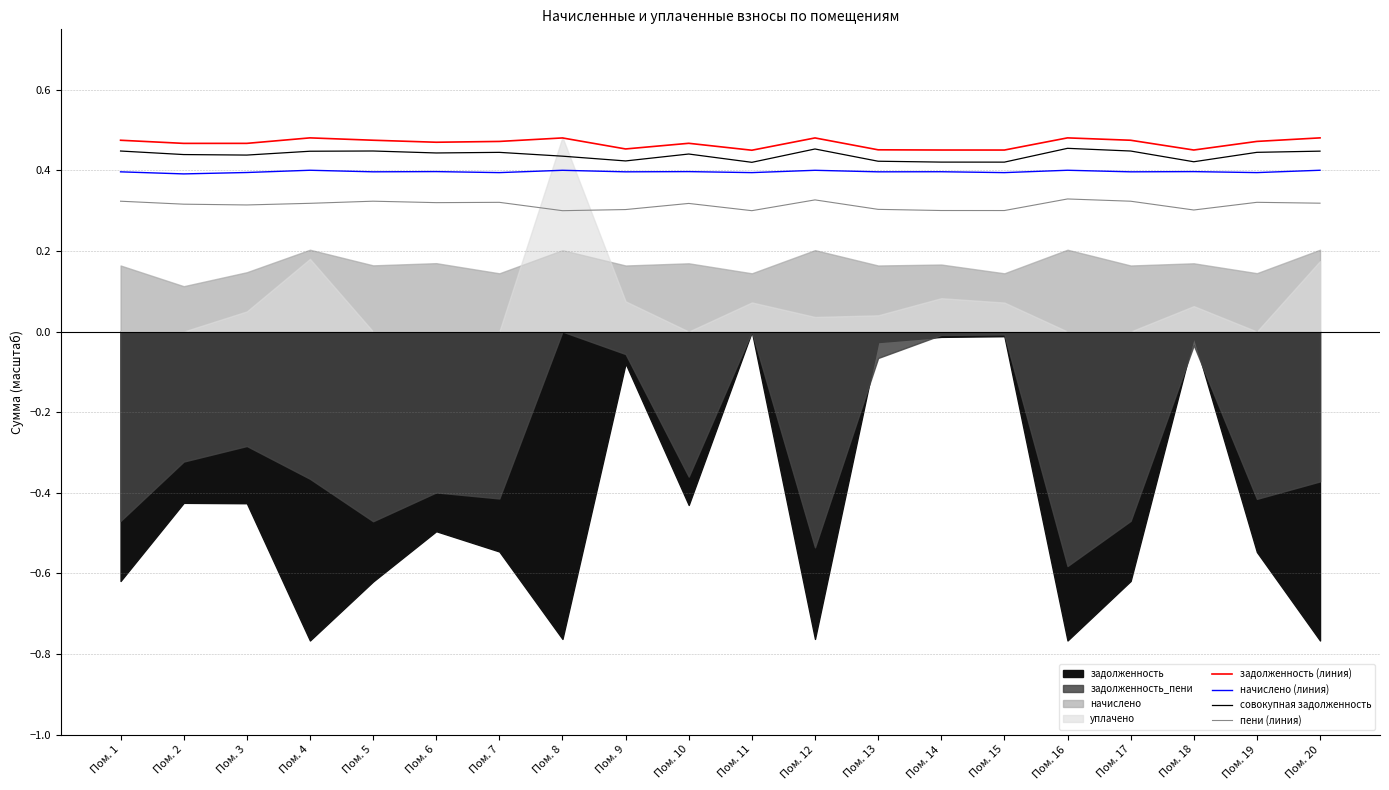

Count the задолженность (линия) values in the range 0 to 1.

20